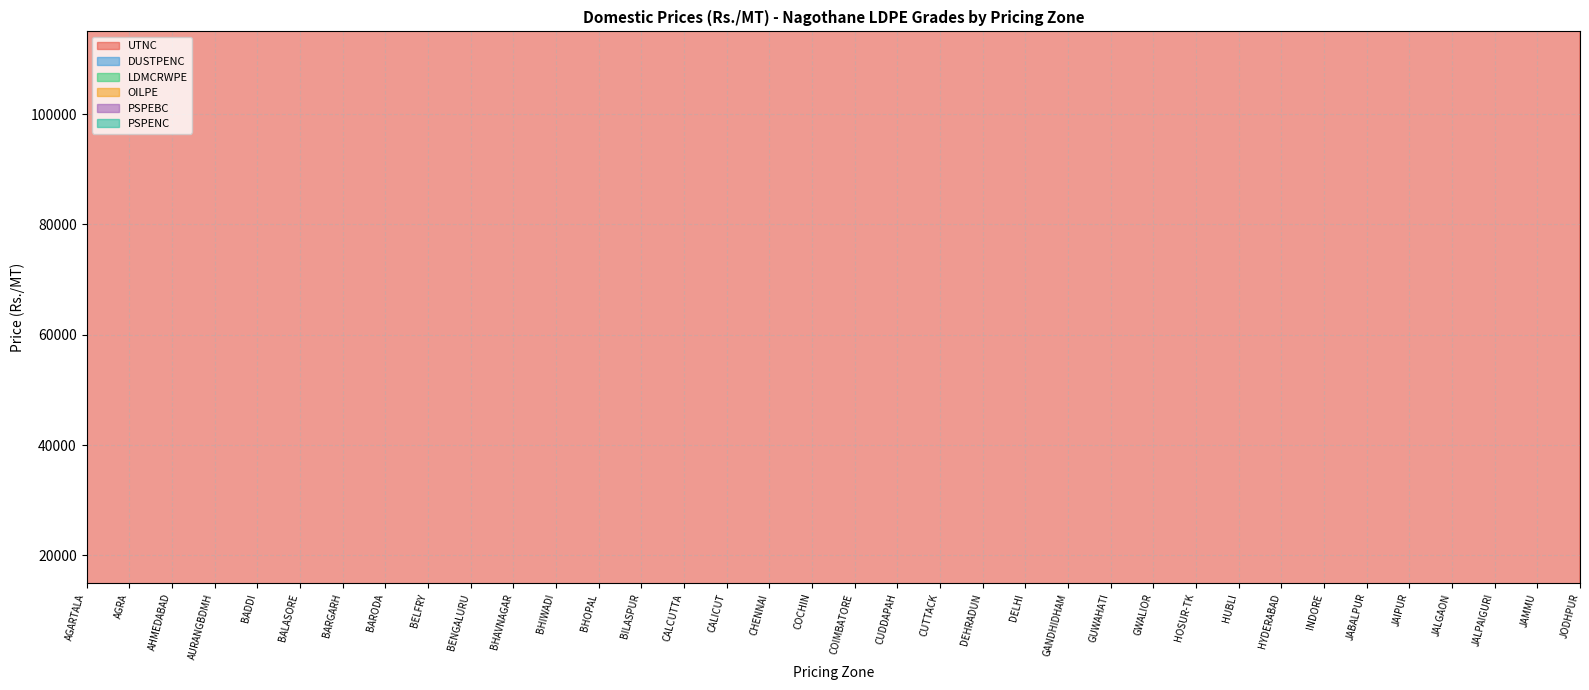

Rank the categories by OILPE value from lowest to highest.

AHMEDABAD, COCHIN, GANDHIDHAM, BARODA, CALCUTTA, CHENNAI, BHAVNAGAR, CALICUT, AURANGBDMH, COIMBATORE, HOSUR-TK, CUDDAPAH, HYDERABAD, JALGAON, BENGALURU, INDORE, BHIWADI, DELHI, BELFRY, CUTTACK, BARGARH, BALASORE, BADDI, AGRA, JAIPUR, HUBLI, DEHRADUN, BHOPAL, JODHPUR, JAMMU, BILASPUR, GWALIOR, JALPAIGURI, JABALPUR, GUWAHATI, AGARTALA